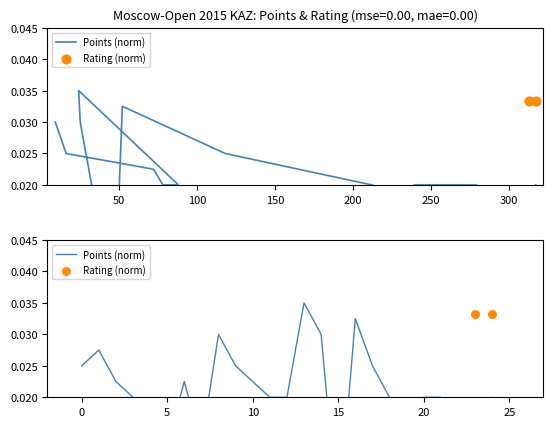

Between 16 and 72, which is larger?

16